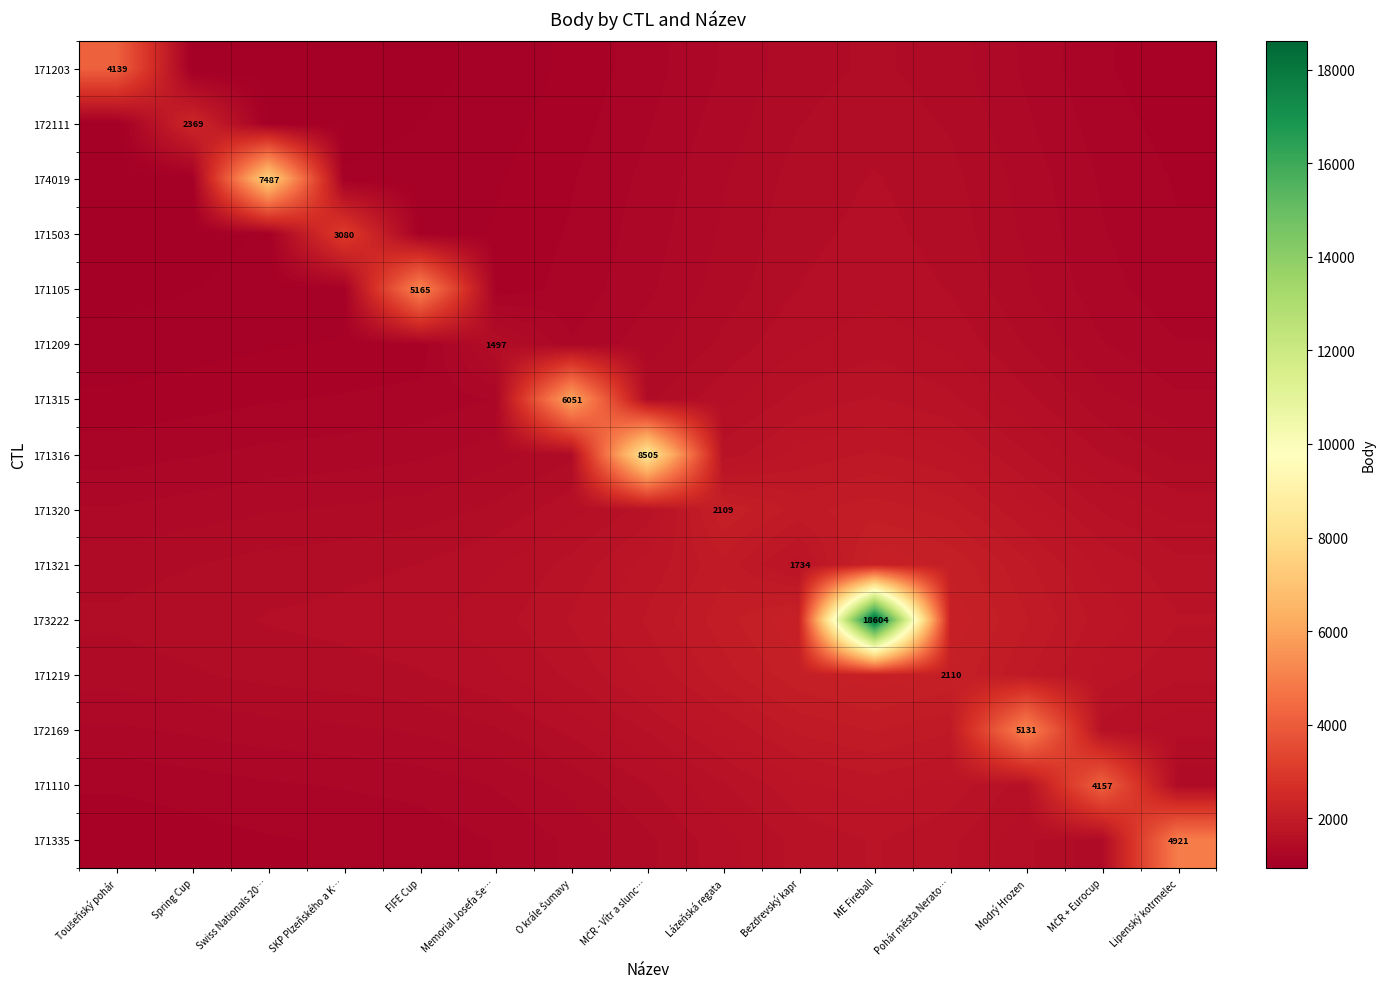

What is the difference between the maximum and minimum values in the 172111 series?

1423.6